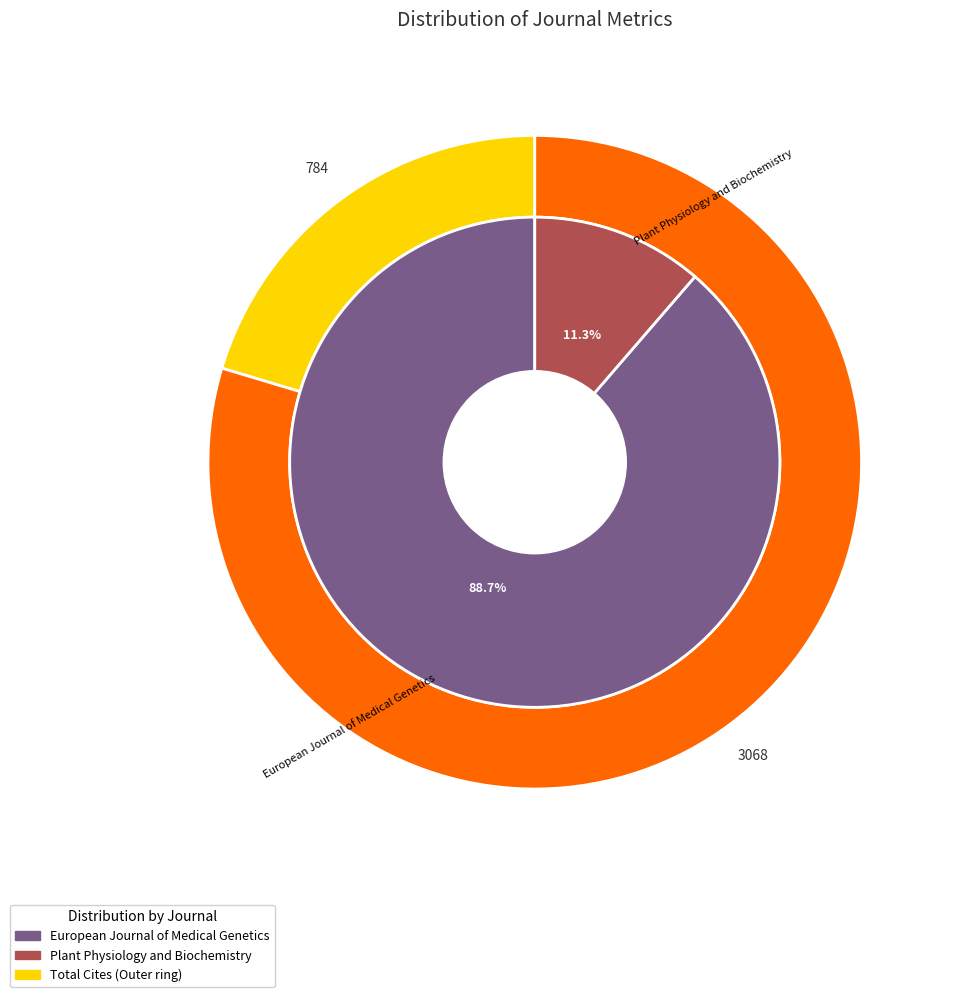

Count the number of slices in the pie.

2